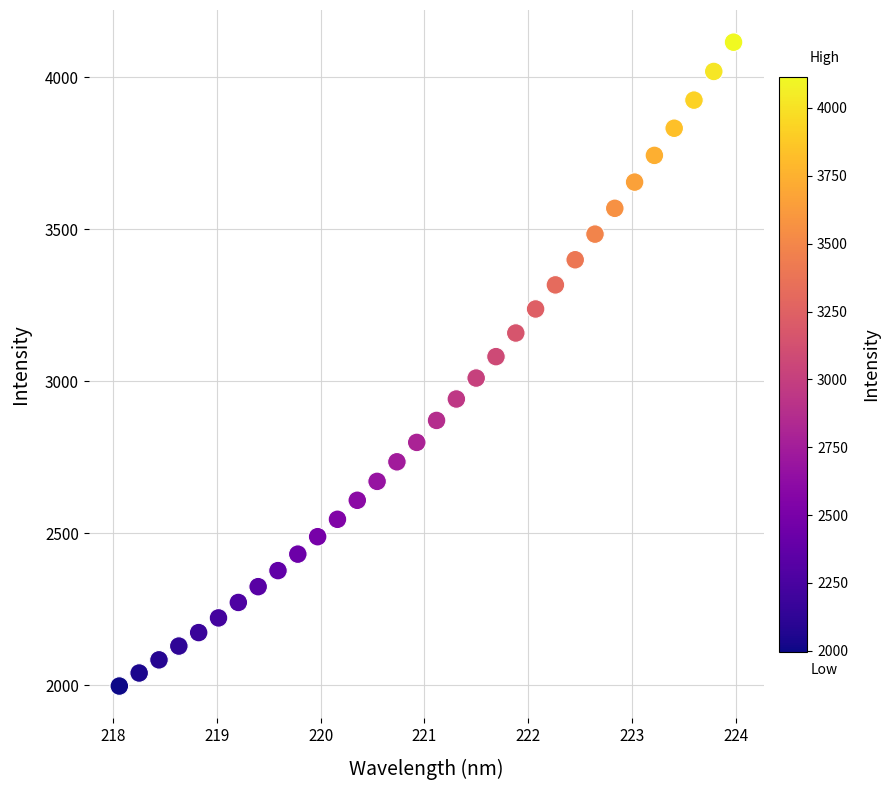

What is the range of Y values (max minus min)?

2118.6